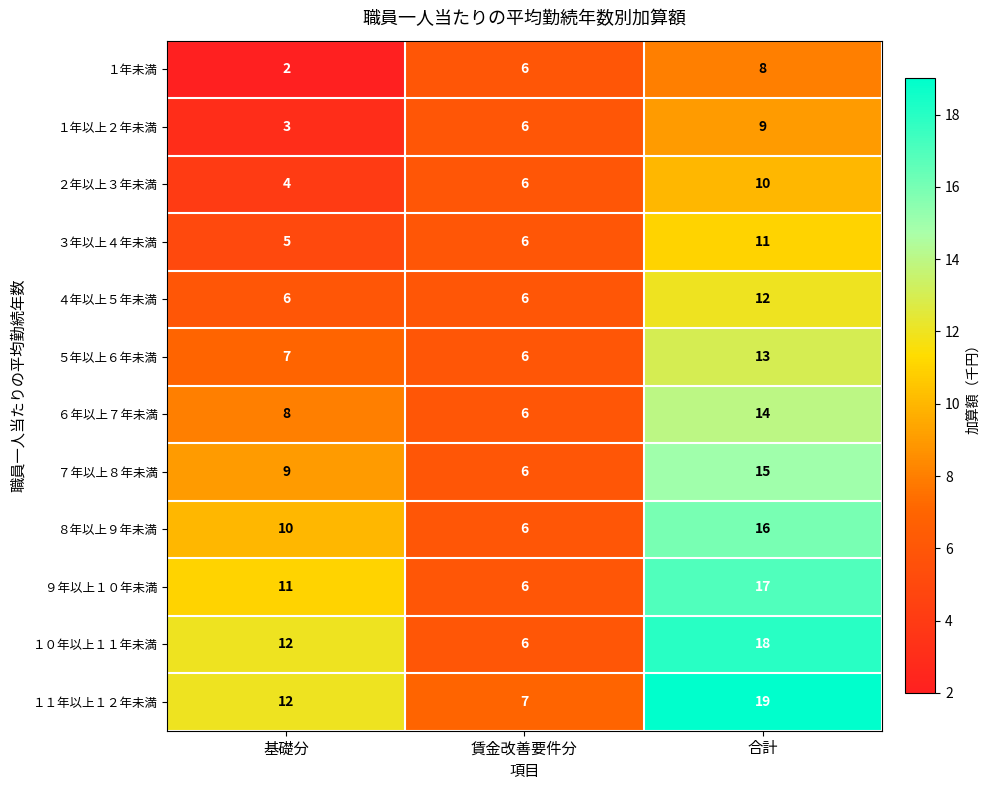

What is the maximum value for ６年以上７年未満?

14